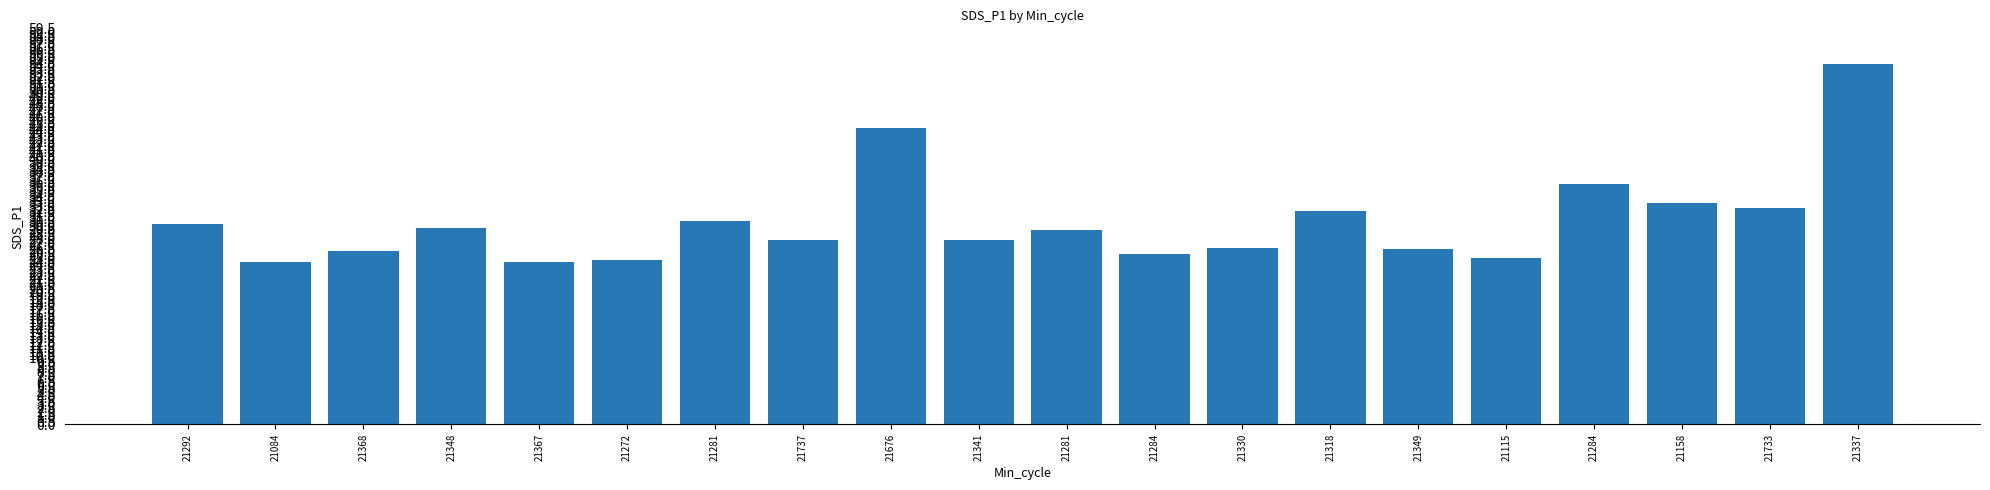

What is the difference between the second highest and minimum values?

20.1